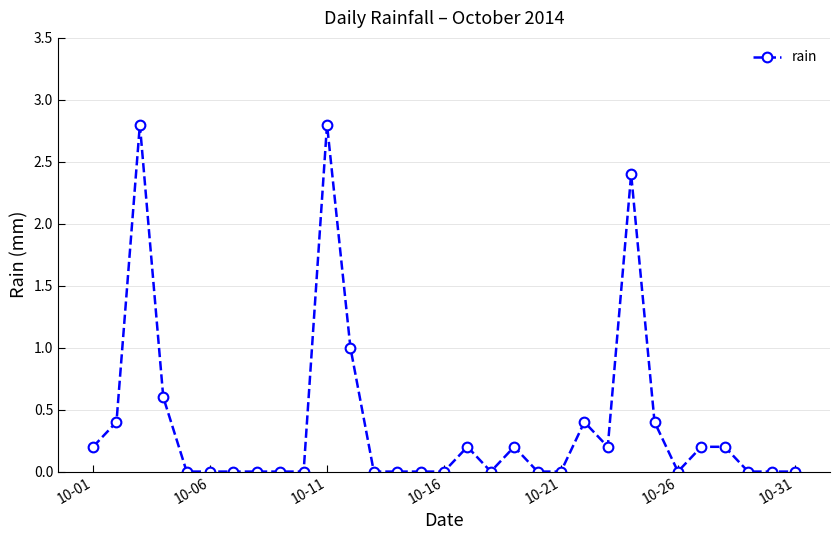

What is the greatest value displayed?

2.8